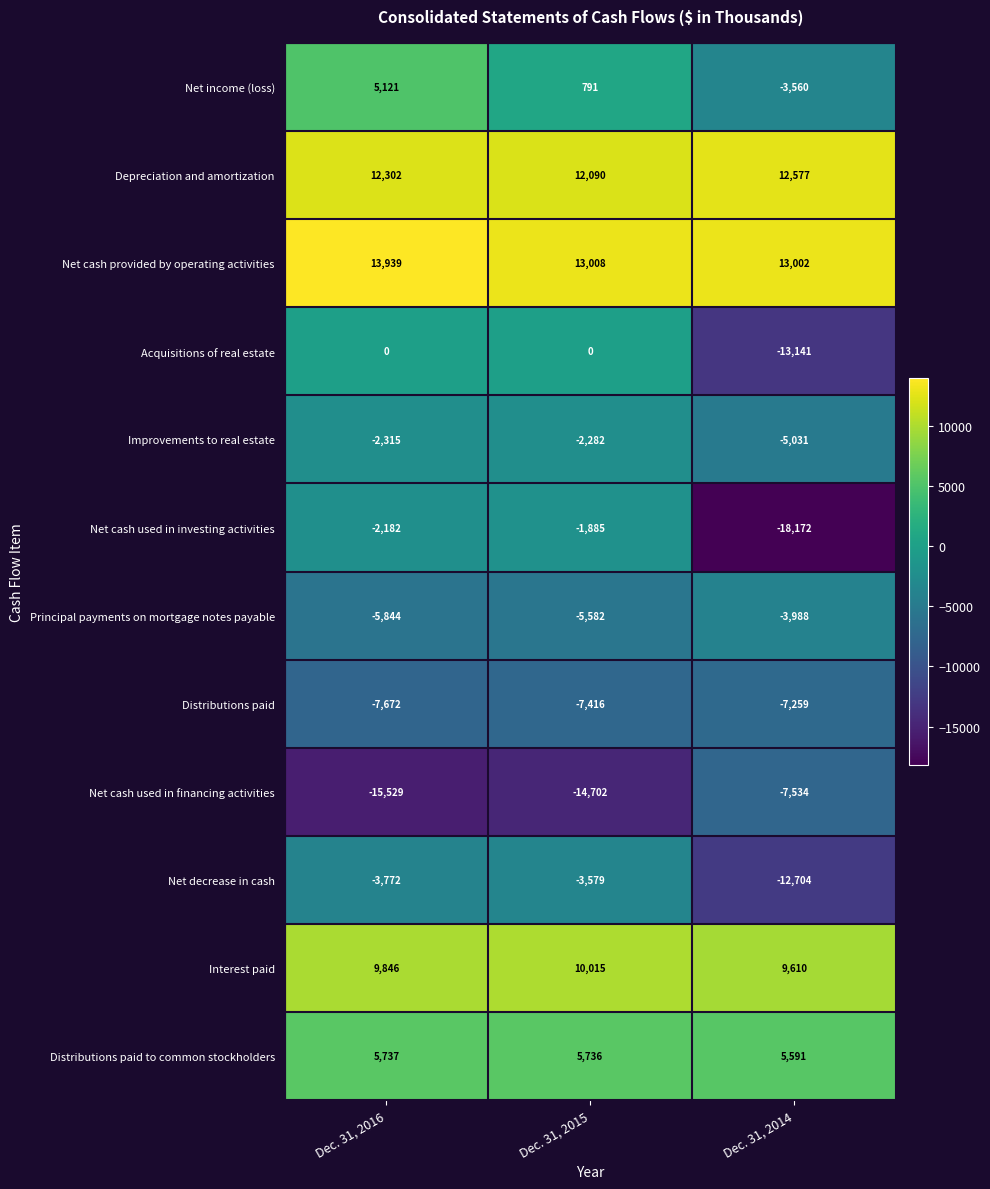

Which category has the highest value in the Net cash used in financing activities series?

Dec. 31, 2014